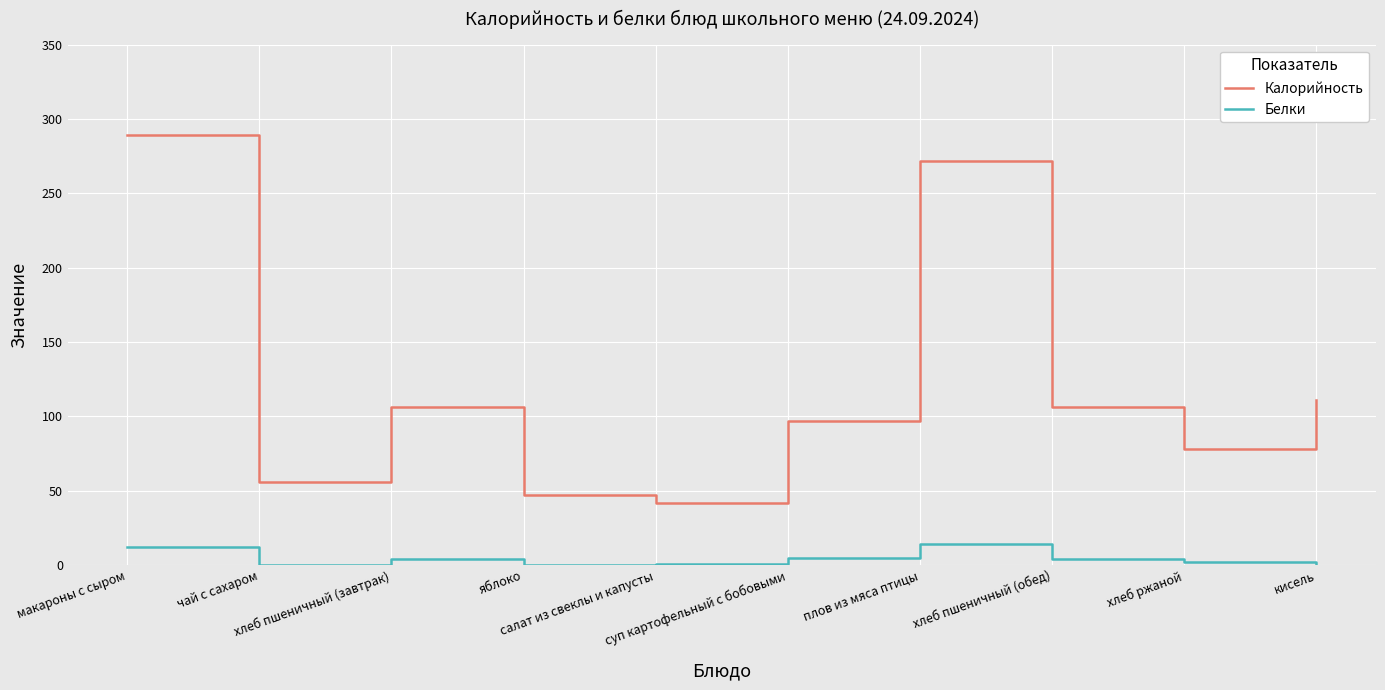

What is the greatest value displayed?

289